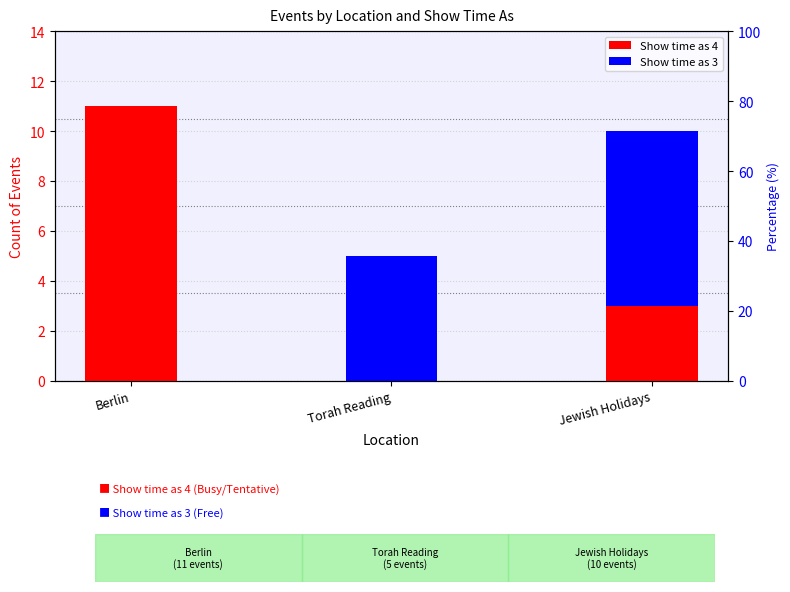

What is the average value of the Show time as 3 series?

4